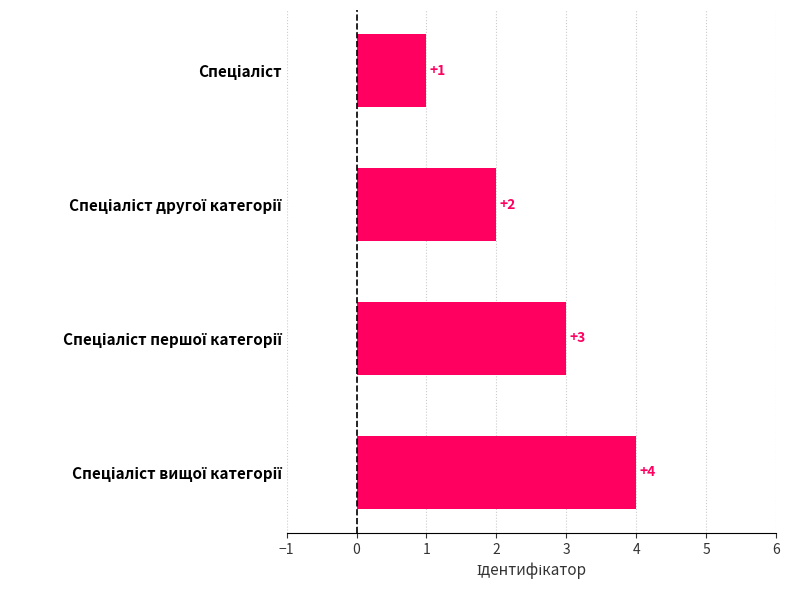

What is the difference between the second highest and minimum values?

2